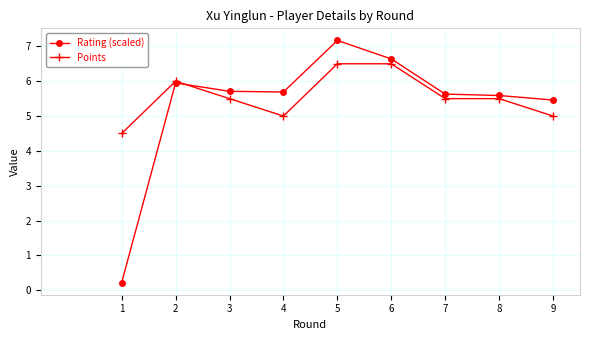

True or false: Rating (scaled) has a value of 6.6 at 6.

True